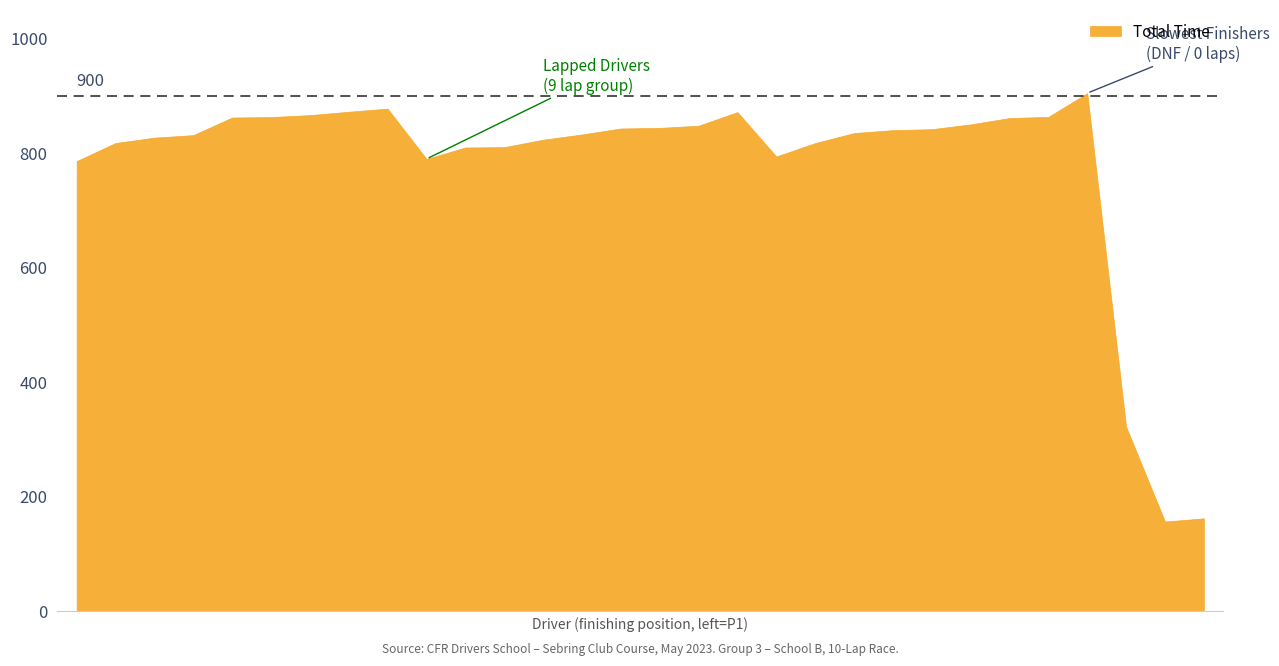

What position from the left is William Egan?

7